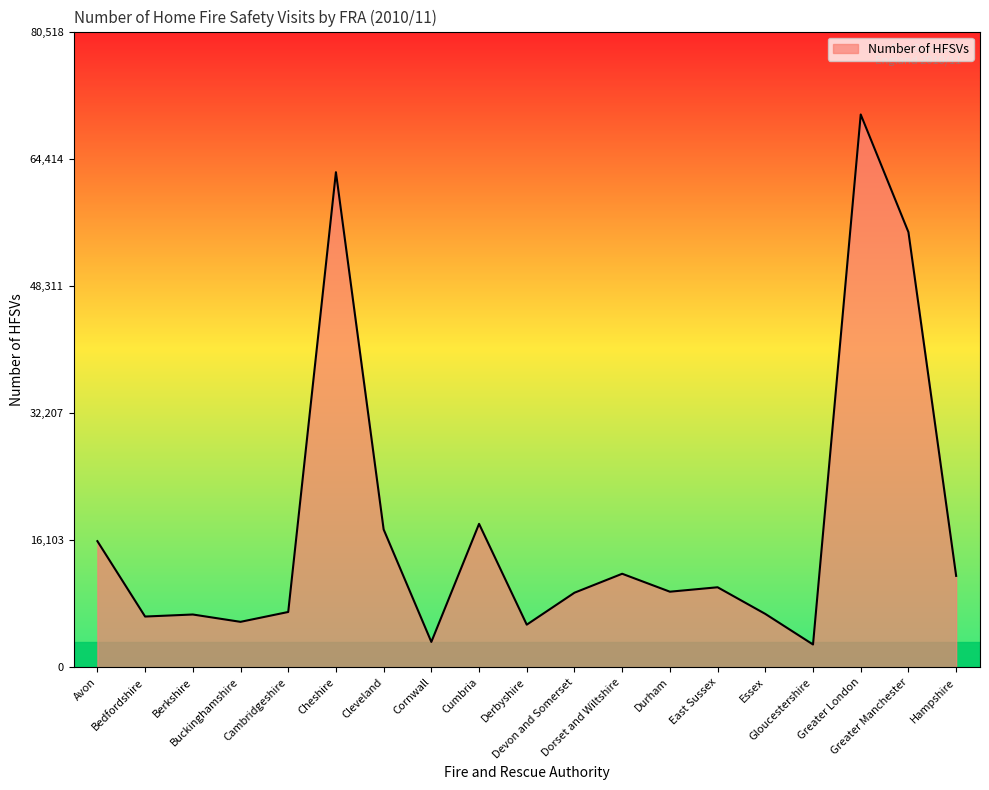

Which category has the highest value across all series?

Greater London